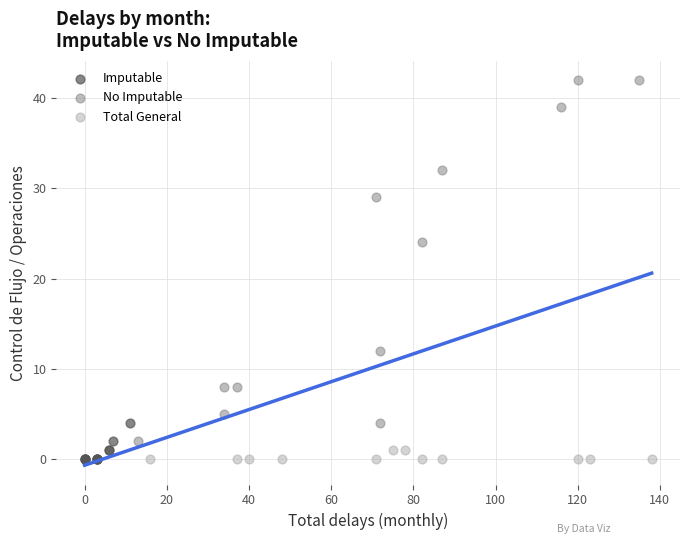

Which series has the widest spread of Y values?

No Imputable